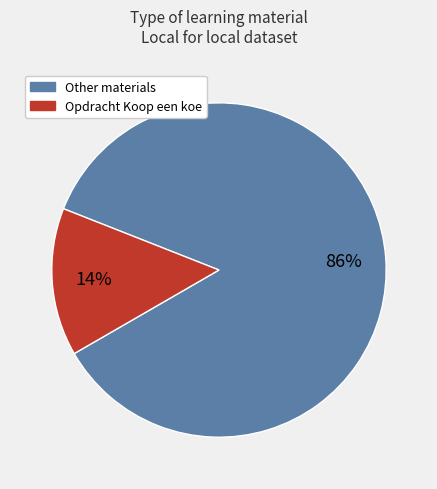

To the nearest percent, what is the average slice percentage?

50%